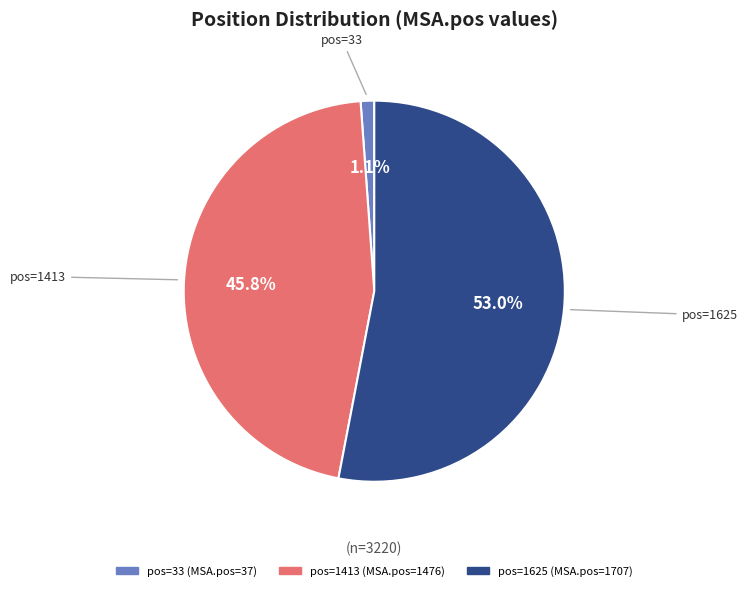

Does any single category account for the majority?

Yes